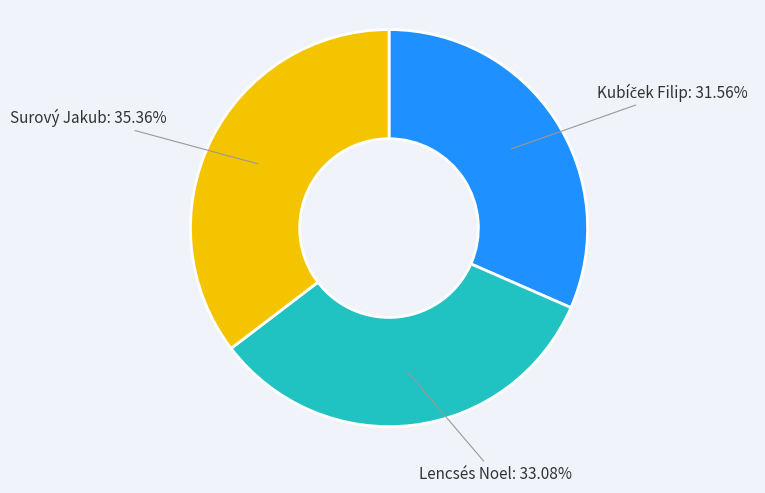

Does any single category account for the majority?

No